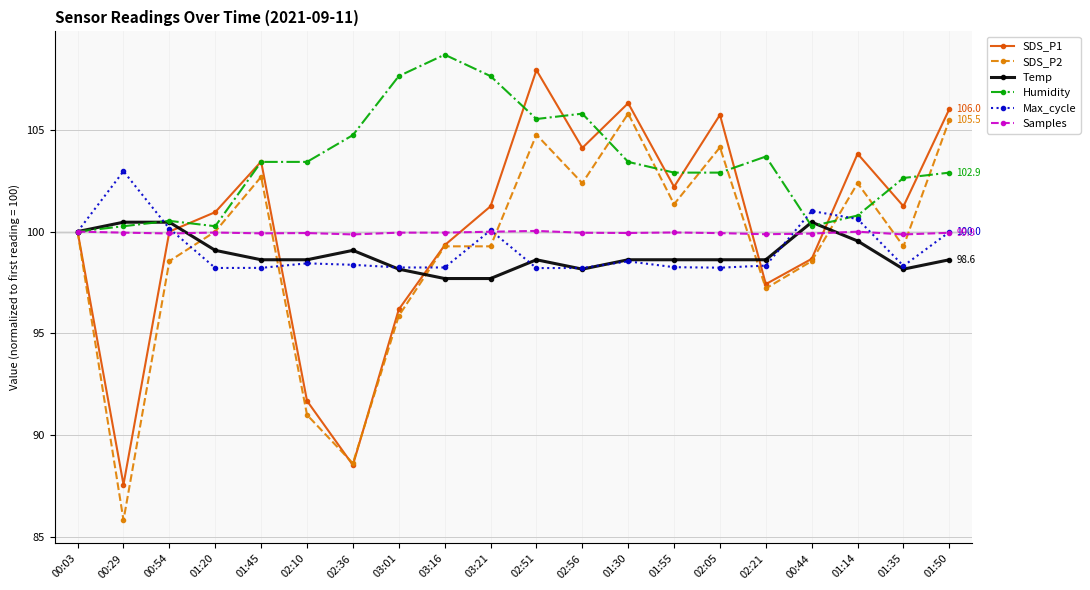

Which series ends up on top after the final intersection of SDS_P1 and Humidity?

SDS_P1